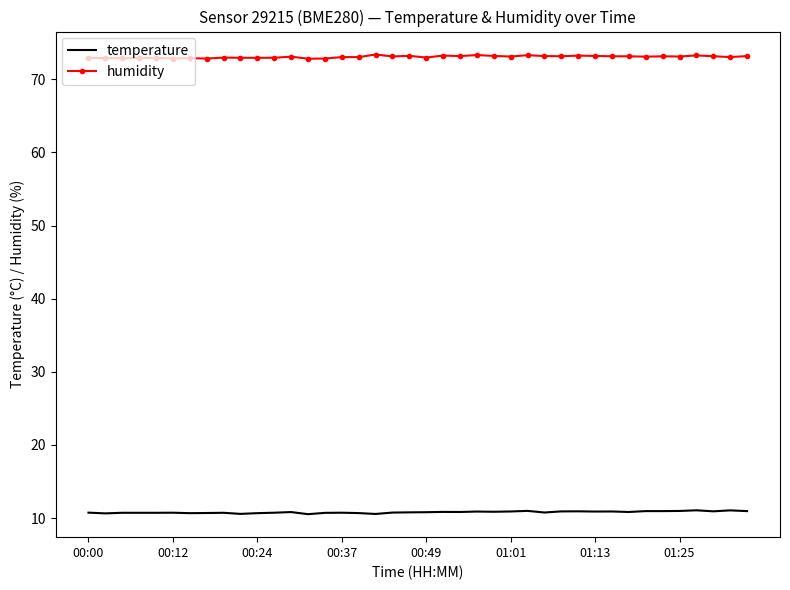

True or false: humidity and temperature cross at least once.

False